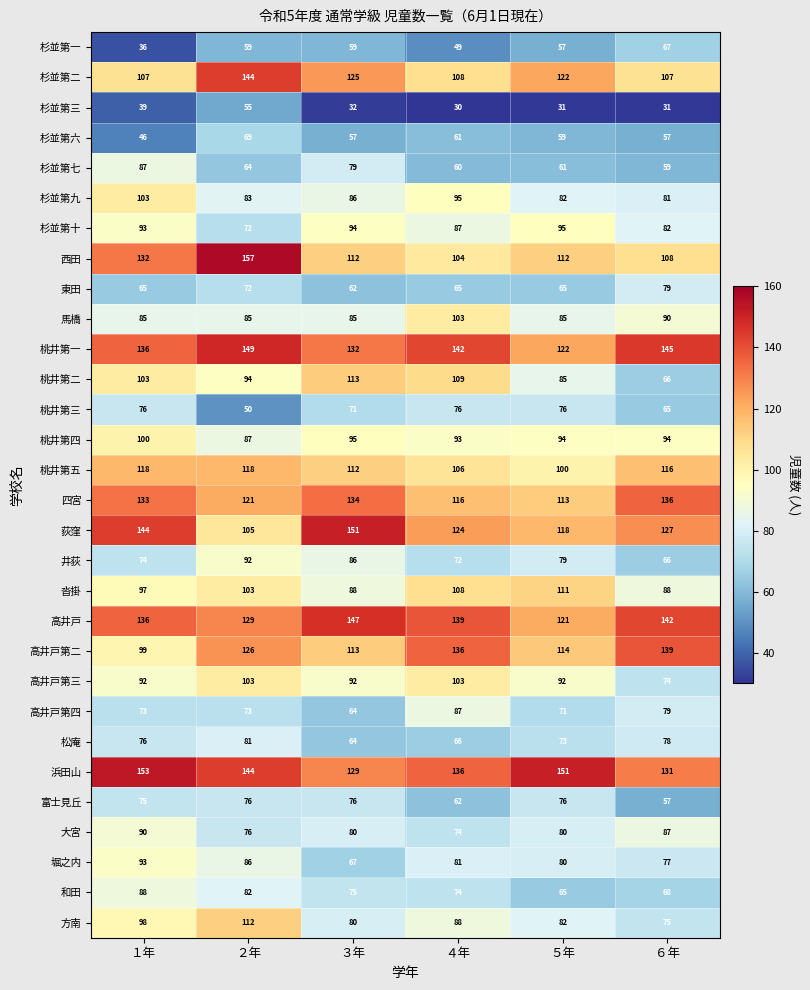

What is the greatest value displayed?

157